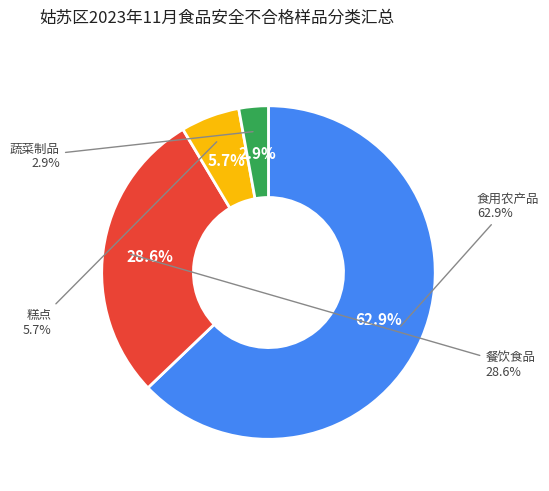

What percentage is the 食用农产品 slice, to the nearest percent?

63%